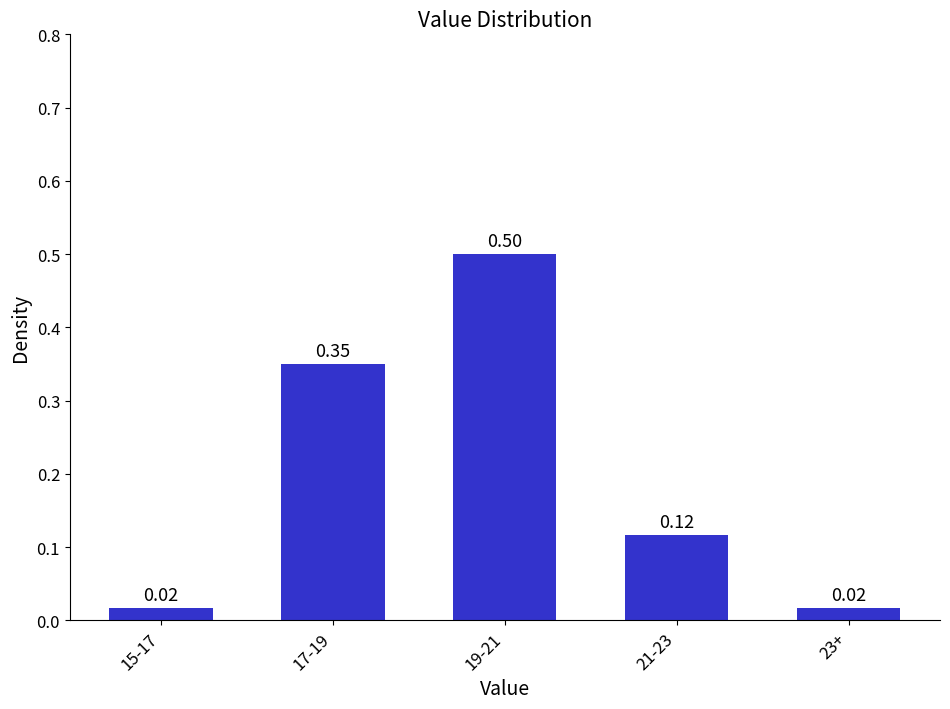

Which has a higher value, 23+ or 19-21?

19-21